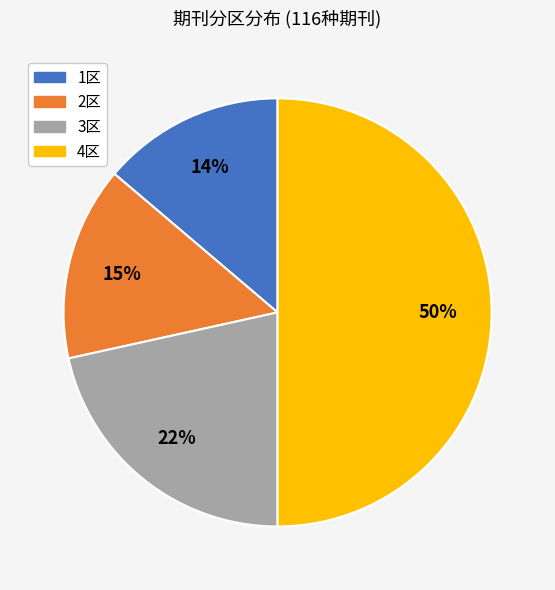

The 1区 slice represents 14% of the pie. True or false?

True